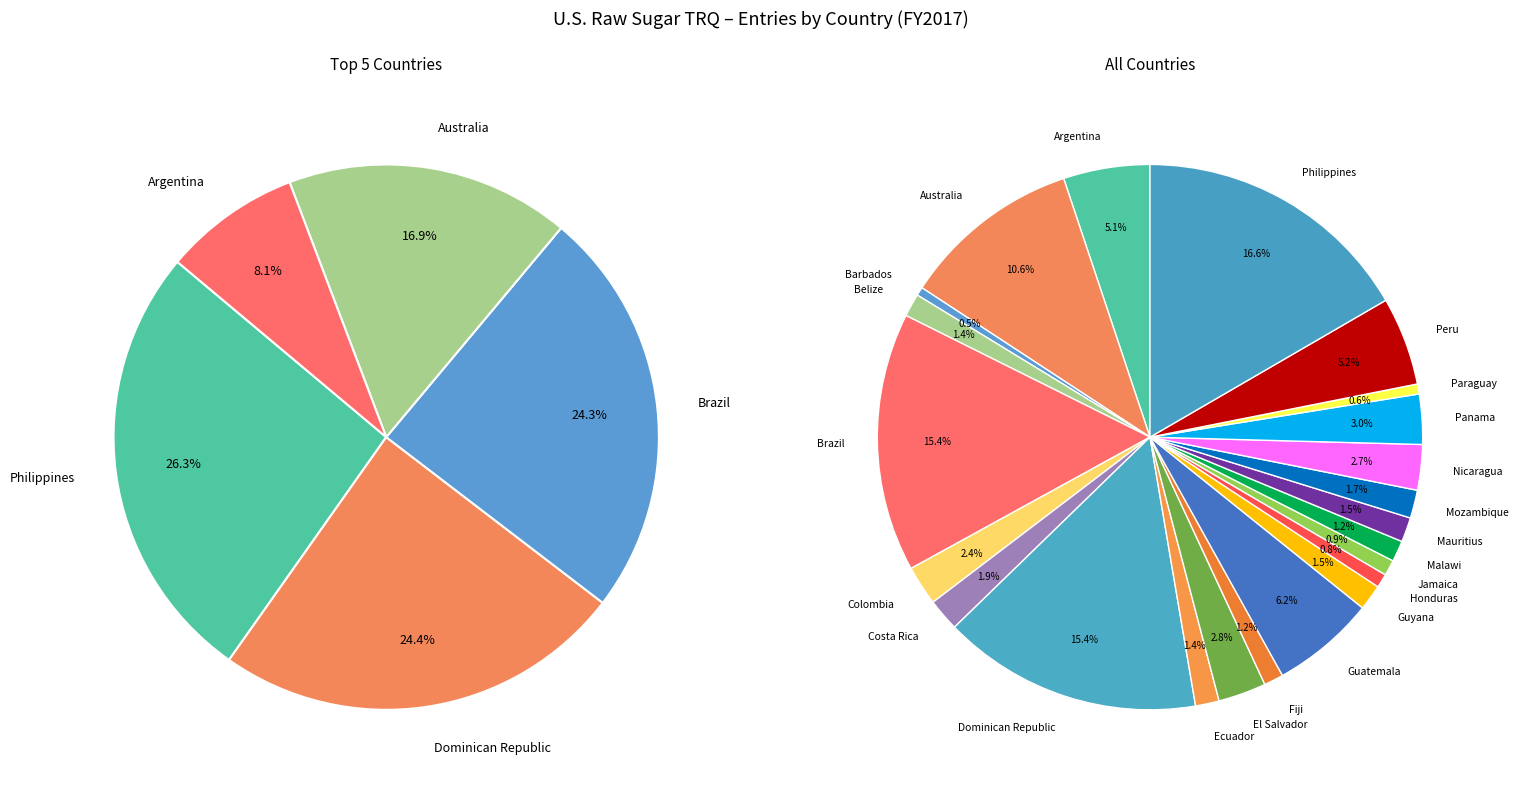

What portion of the pie excludes Nicaragua?

97.3%